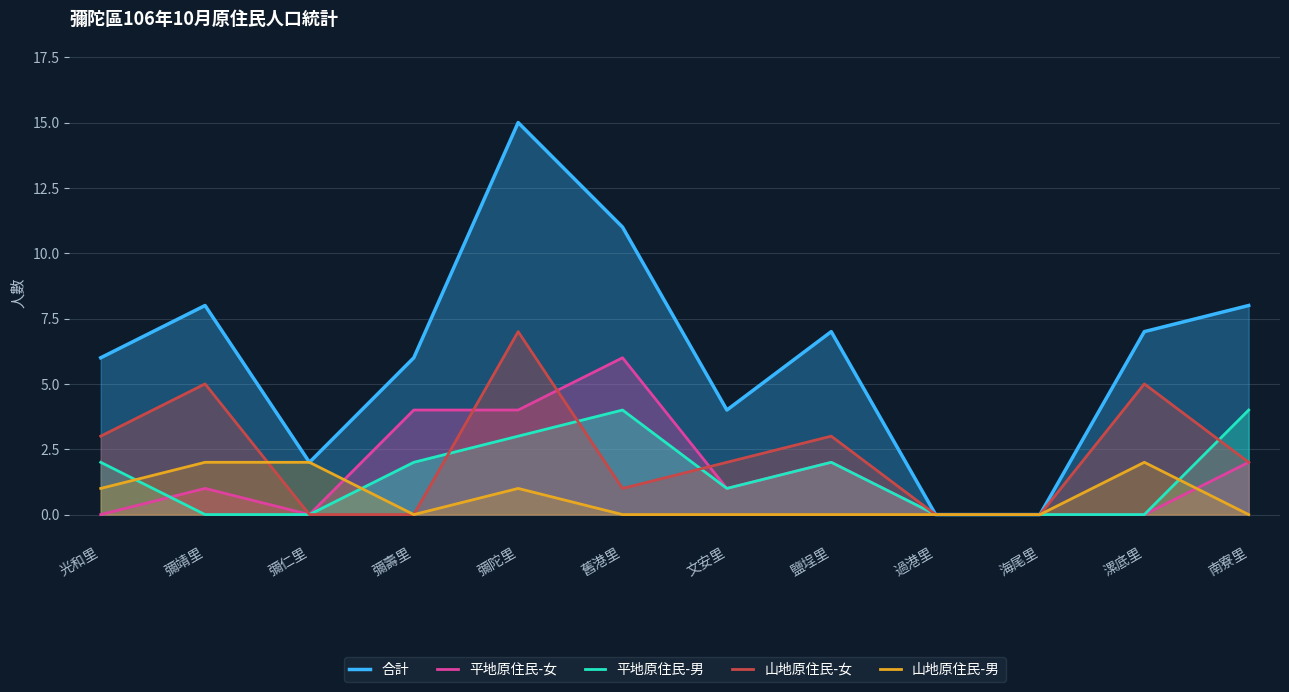

True or false: 平地原住民-女 has a value of 3 at 鹽埕里.

False